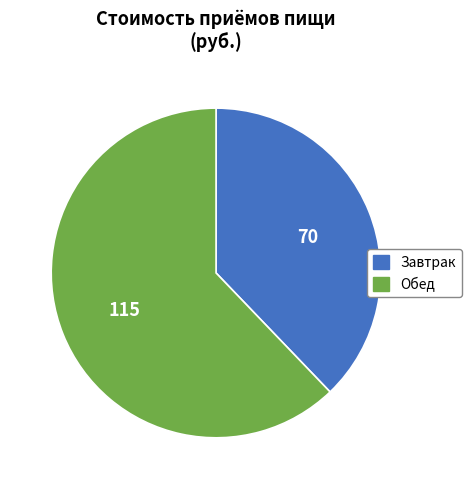

Rank the categories by value from highest to lowest.

Обед, Завтрак